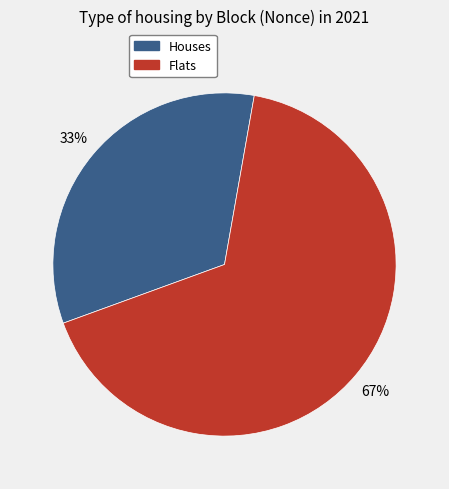

Is there any slice that represents more than half of the pie?

Yes